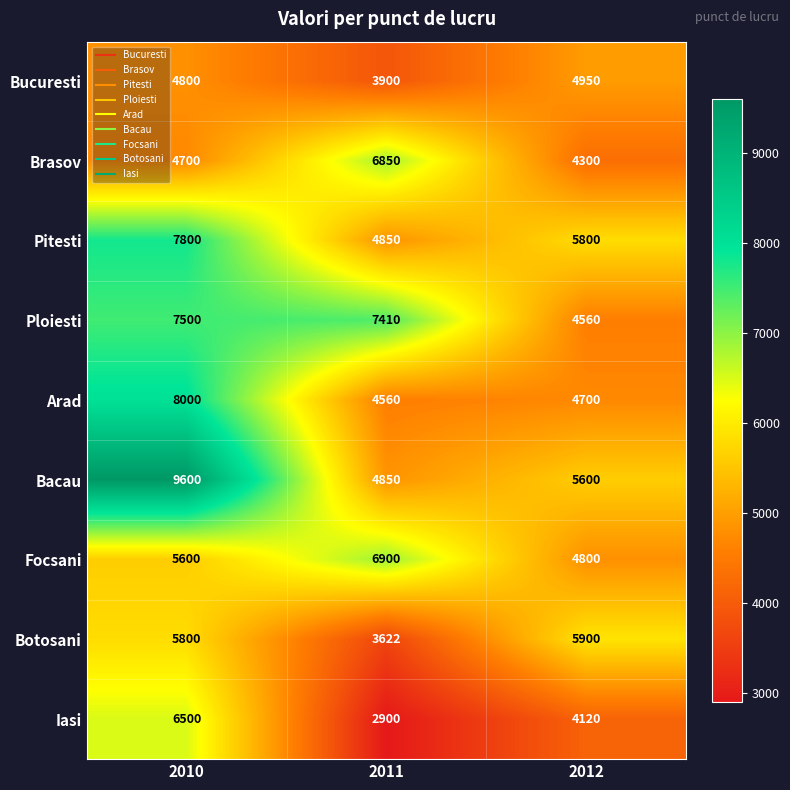

Which series has the largest range (max minus min)?

Bacau